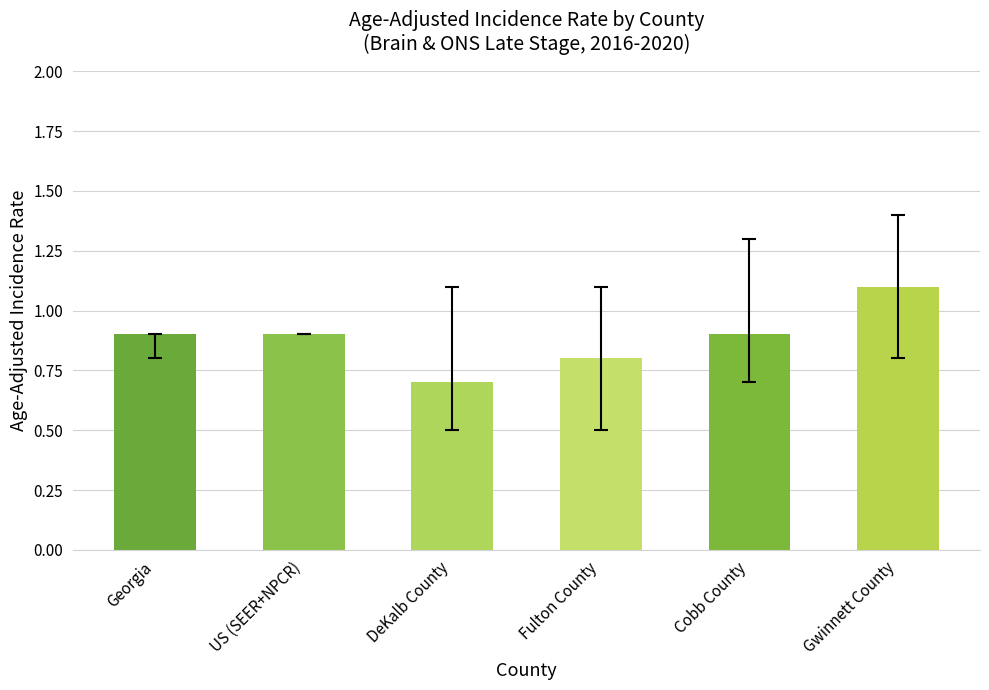

What is the sum of the values at Gwinnett County and US (SEER+NPCR)?

2.0